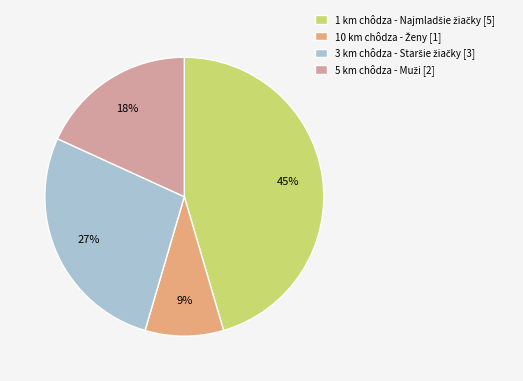

Does any single category account for the majority?

No